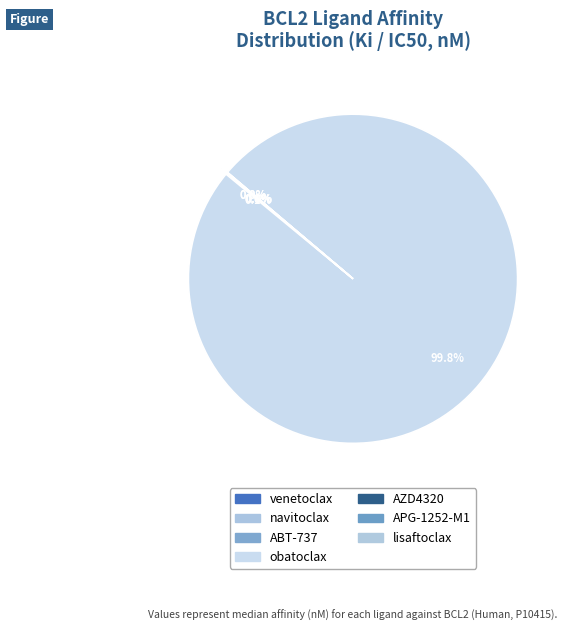

How many slices are in this pie chart?

7